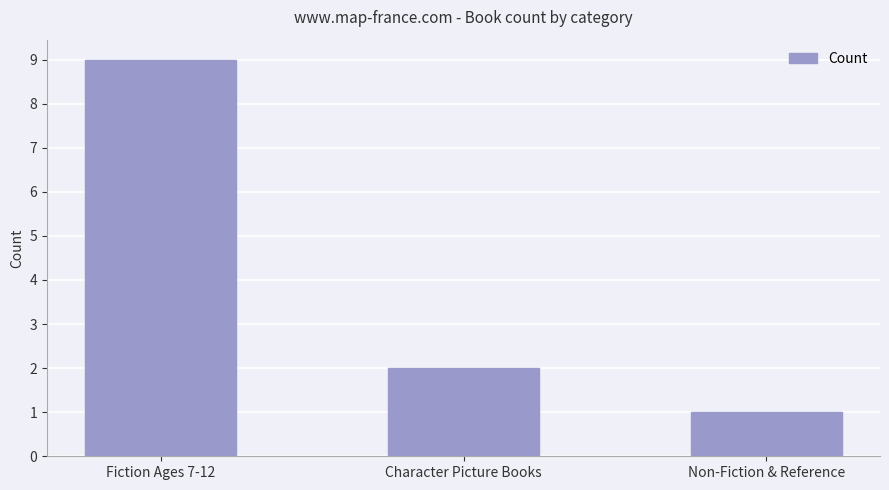

Are the bars grouped side by side (vs. stacked)?

No